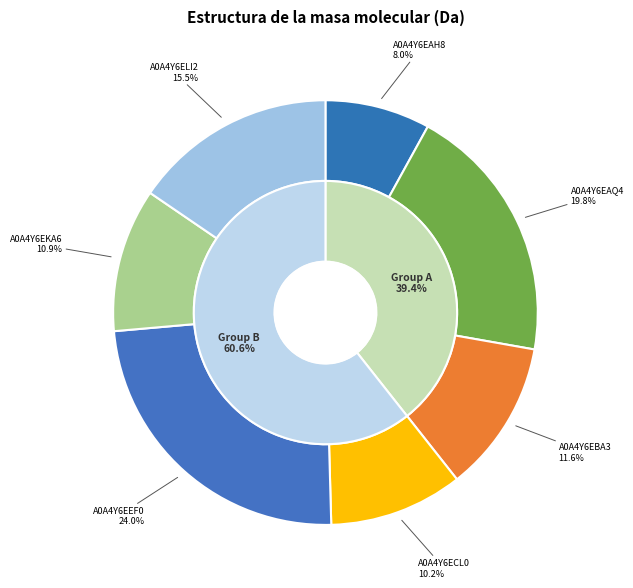

Does A0A4Y6EEF0 account for over 50% of the chart?

No